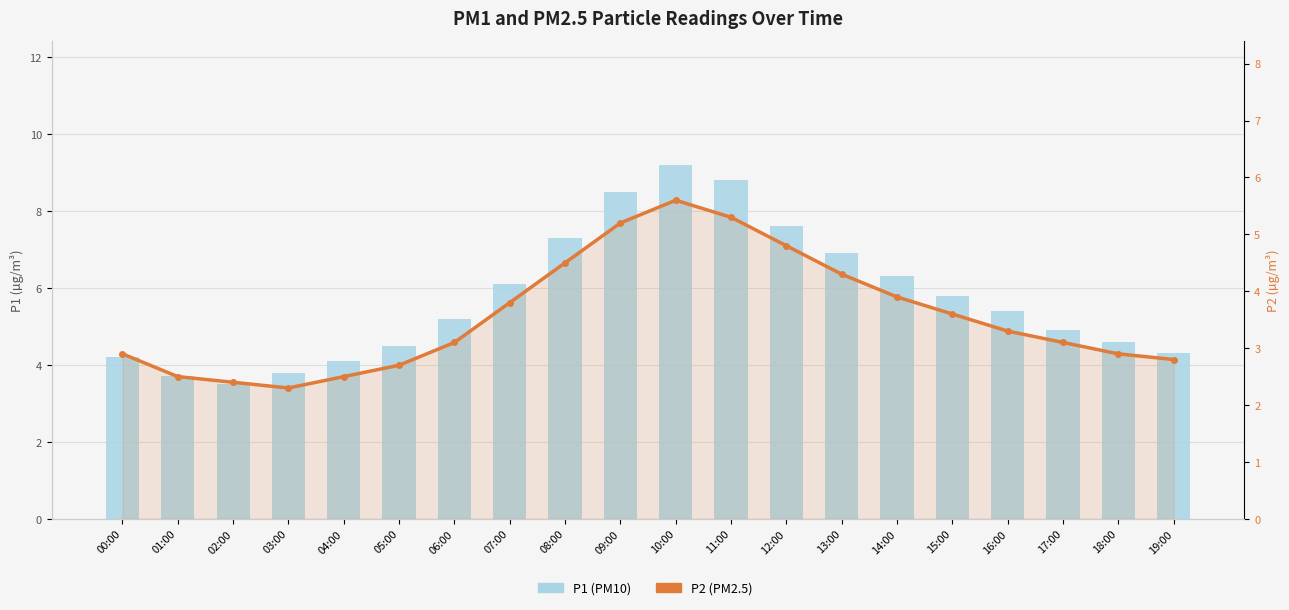

Which category has the lowest value in the P1 (PM10) series?

02:00